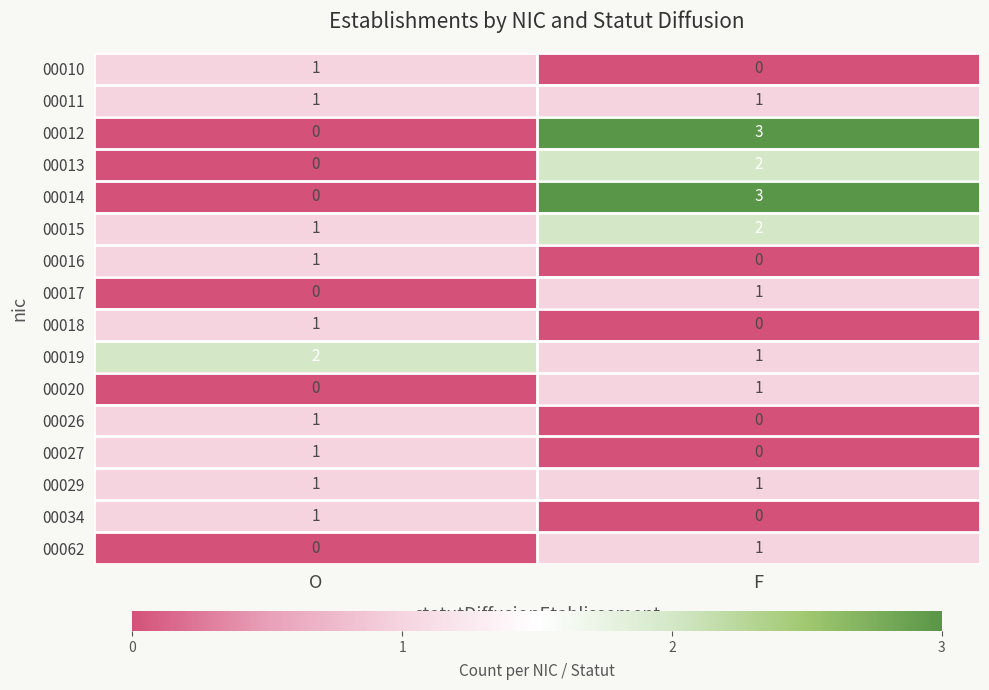

Which category has the highest value across all series?

F